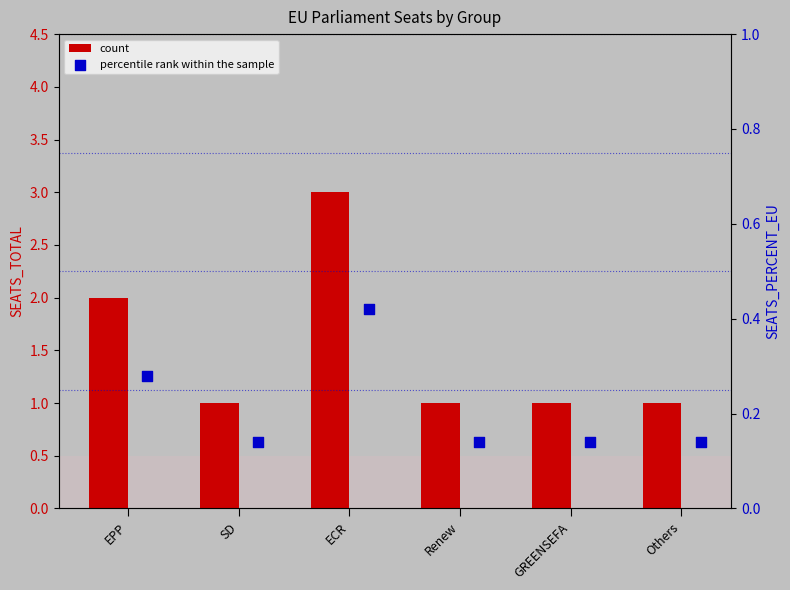

What is the total value across all series at GREENSEFA?

1.1